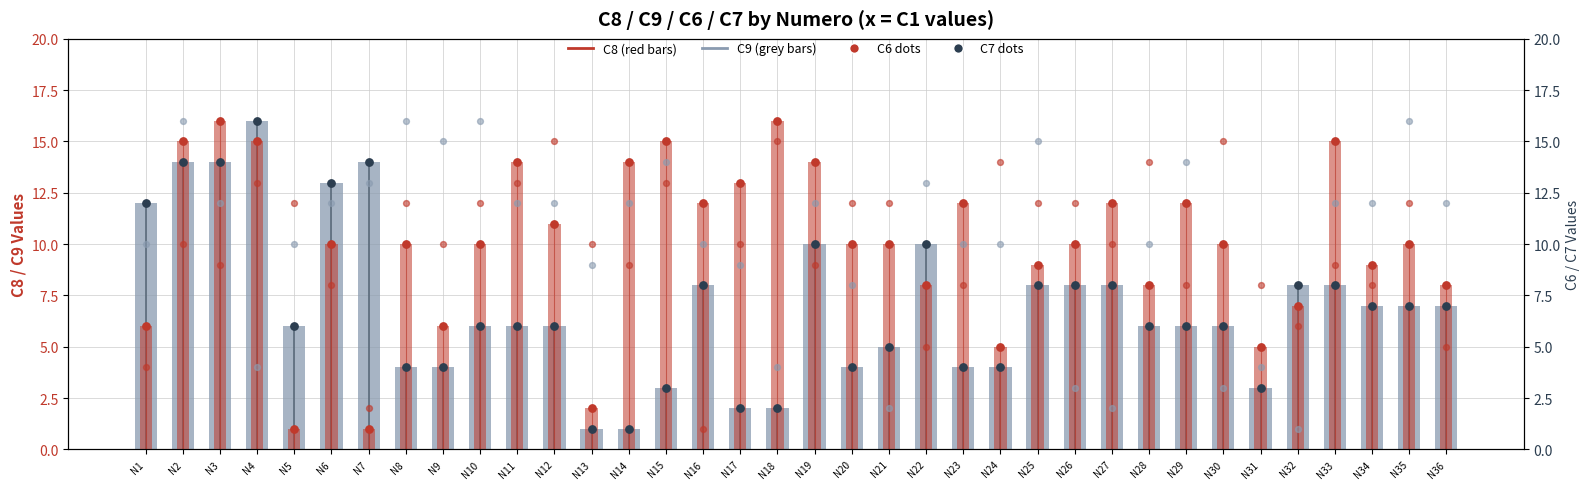

Which series reaches the minimum Y coordinate?

C9